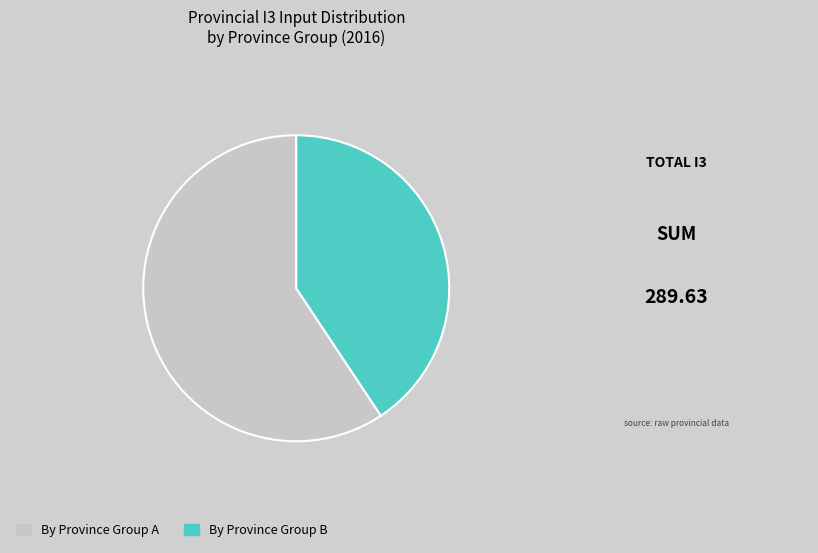

Is there a majority slice in this chart?

Yes